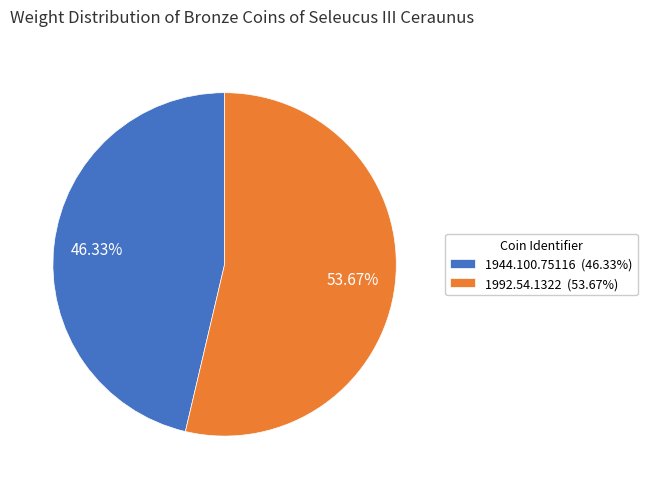

Which has a higher value, 1992.54.1322 (53.67%) or 1944.100.75116 (46.33%)?

1992.54.1322 (53.67%)